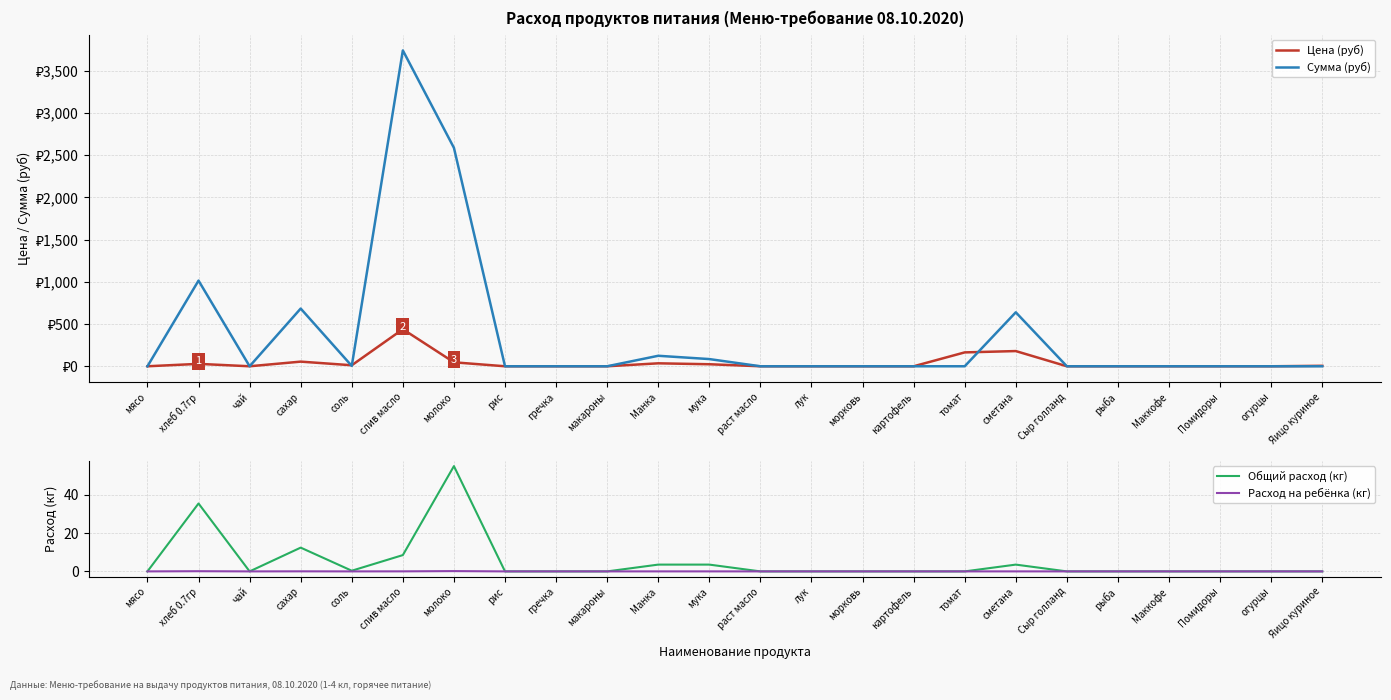

Which series has the largest total across all categories?

Сумма (руб)